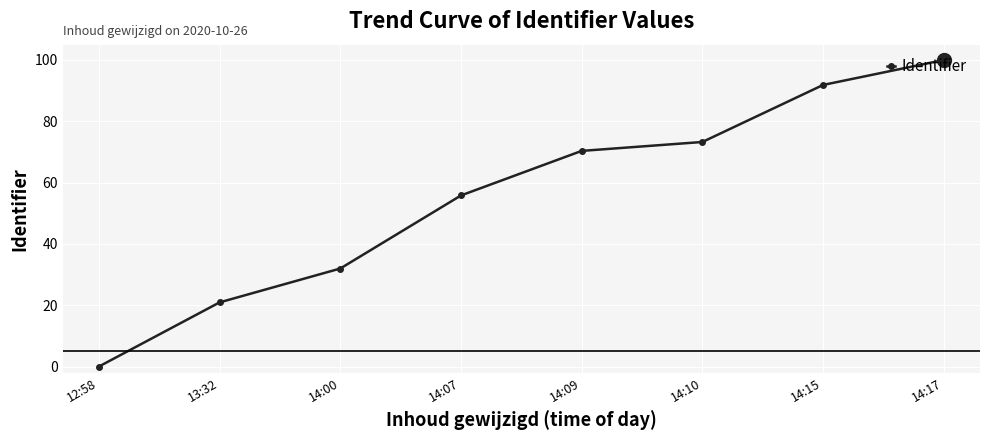

What position from the left is 12:58?

1